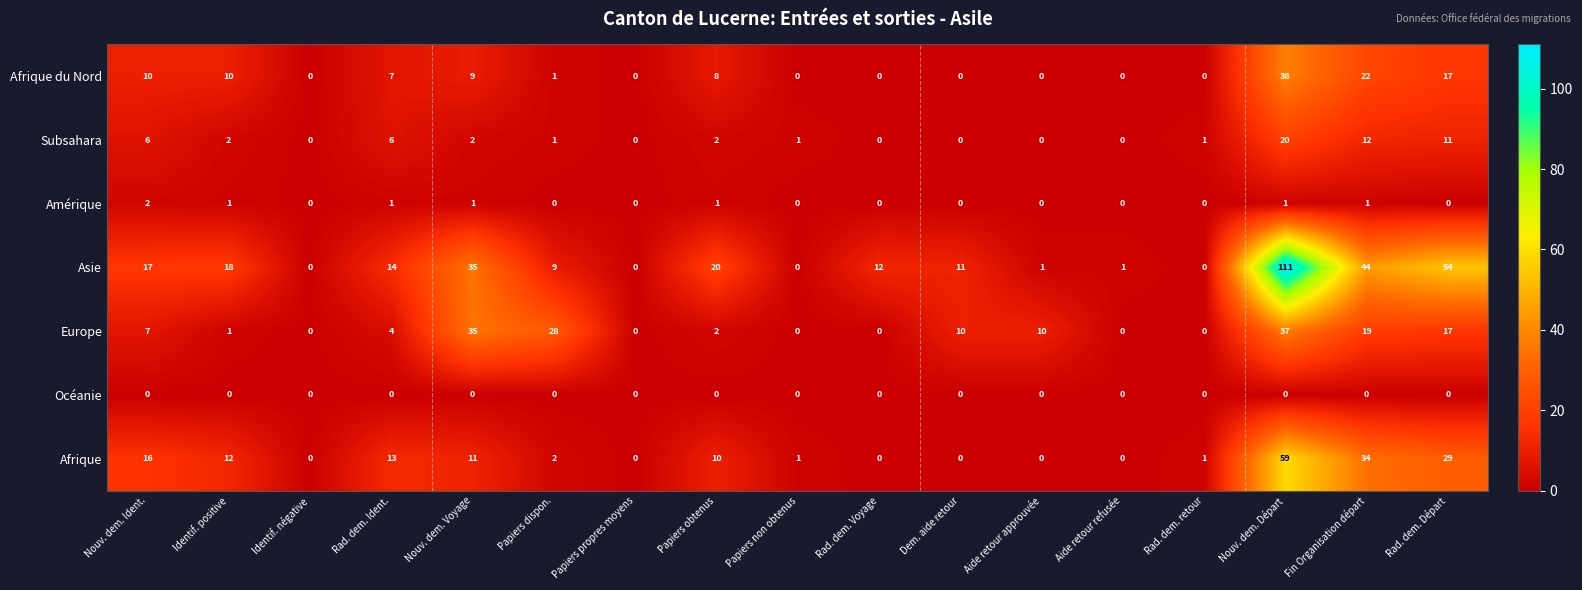

What is the greatest value displayed?

111